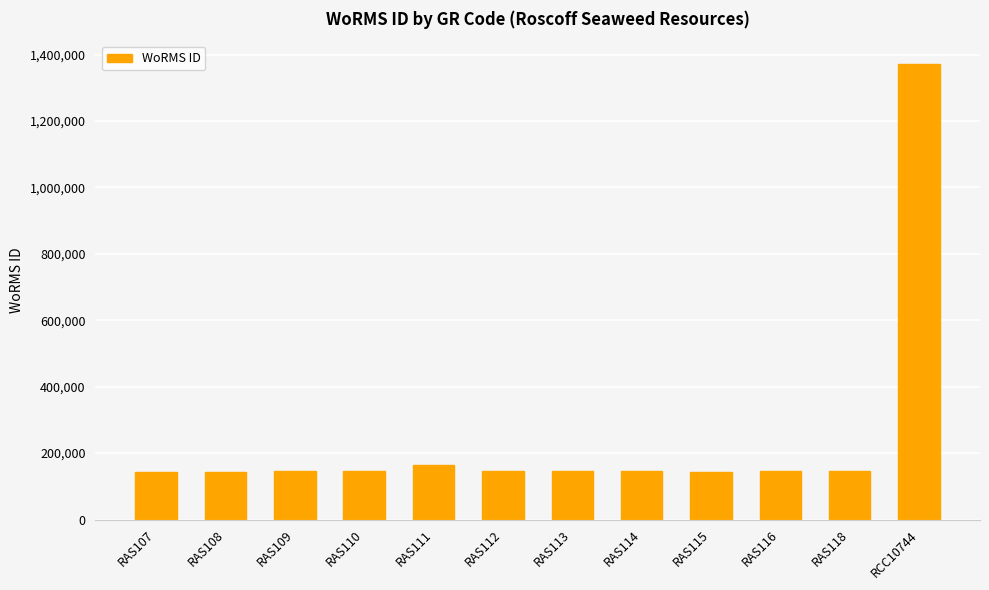

What is the greatest value displayed?

1371529